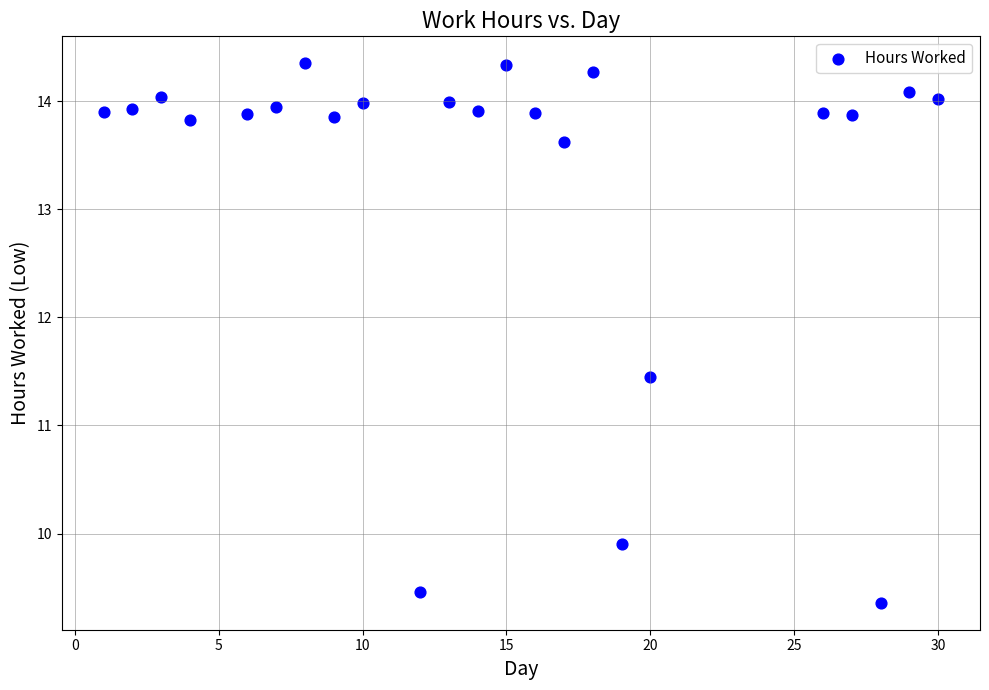

What is the range of Y values (max minus min)?

5.0